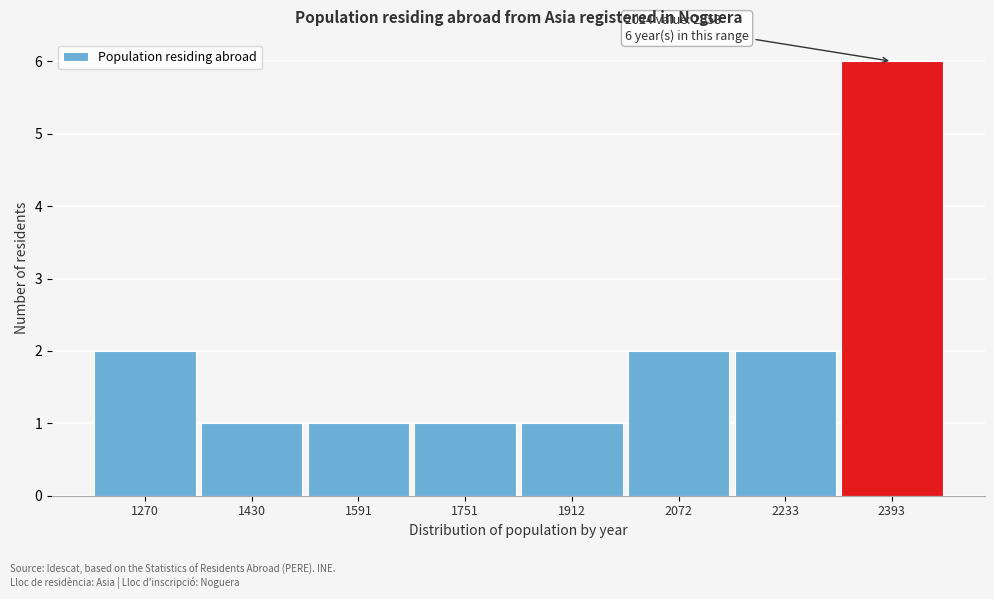

Reading right to left, extract all data points from this chart.

6	2	2	1	1	1	1	2